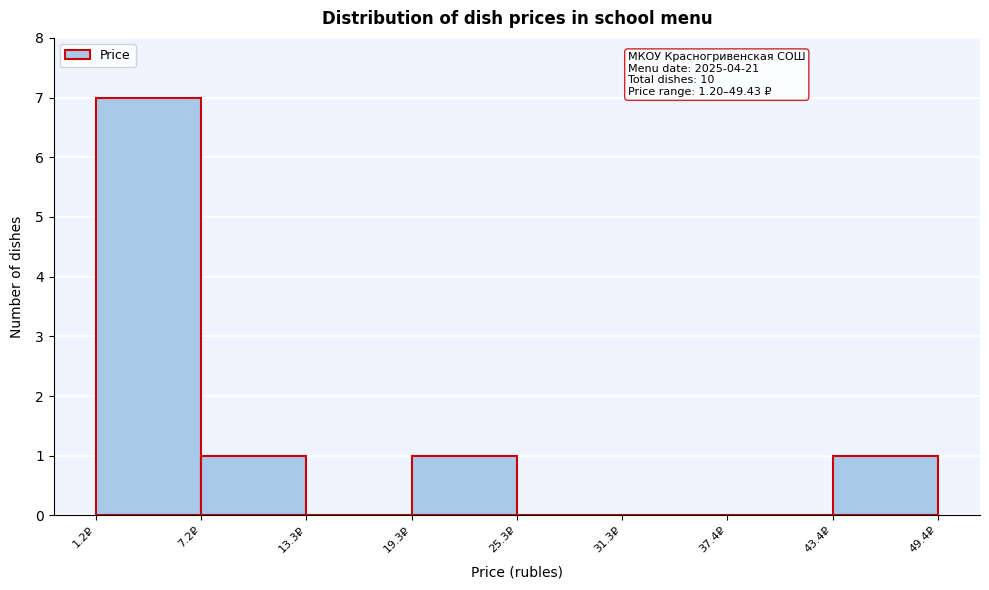

Over which range of the x-axis is the bar tallest?

1 to 7